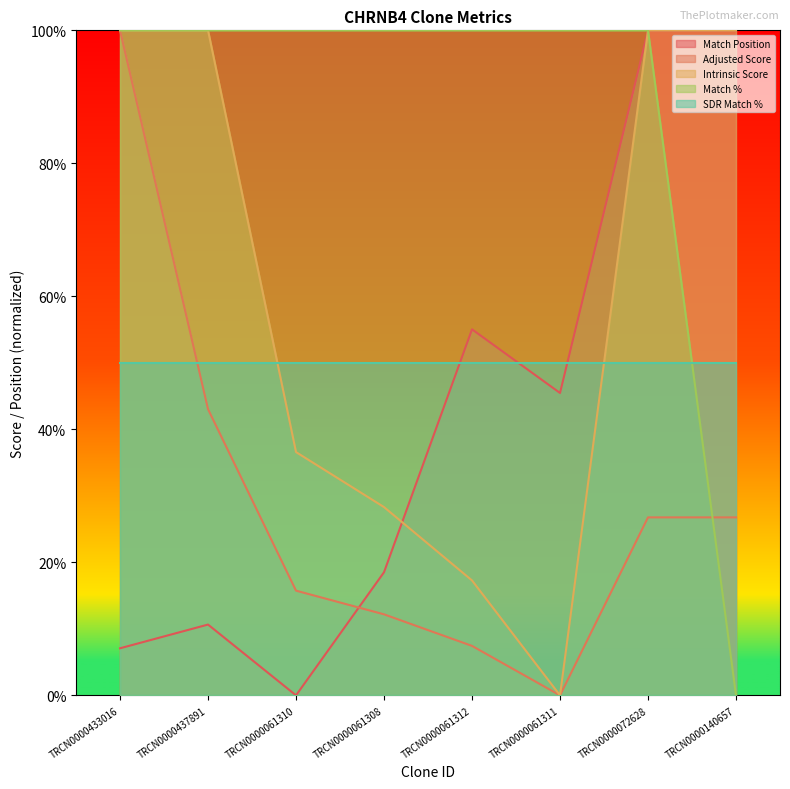

Read the Adjusted Score value at TRCN0000140657.

26.8